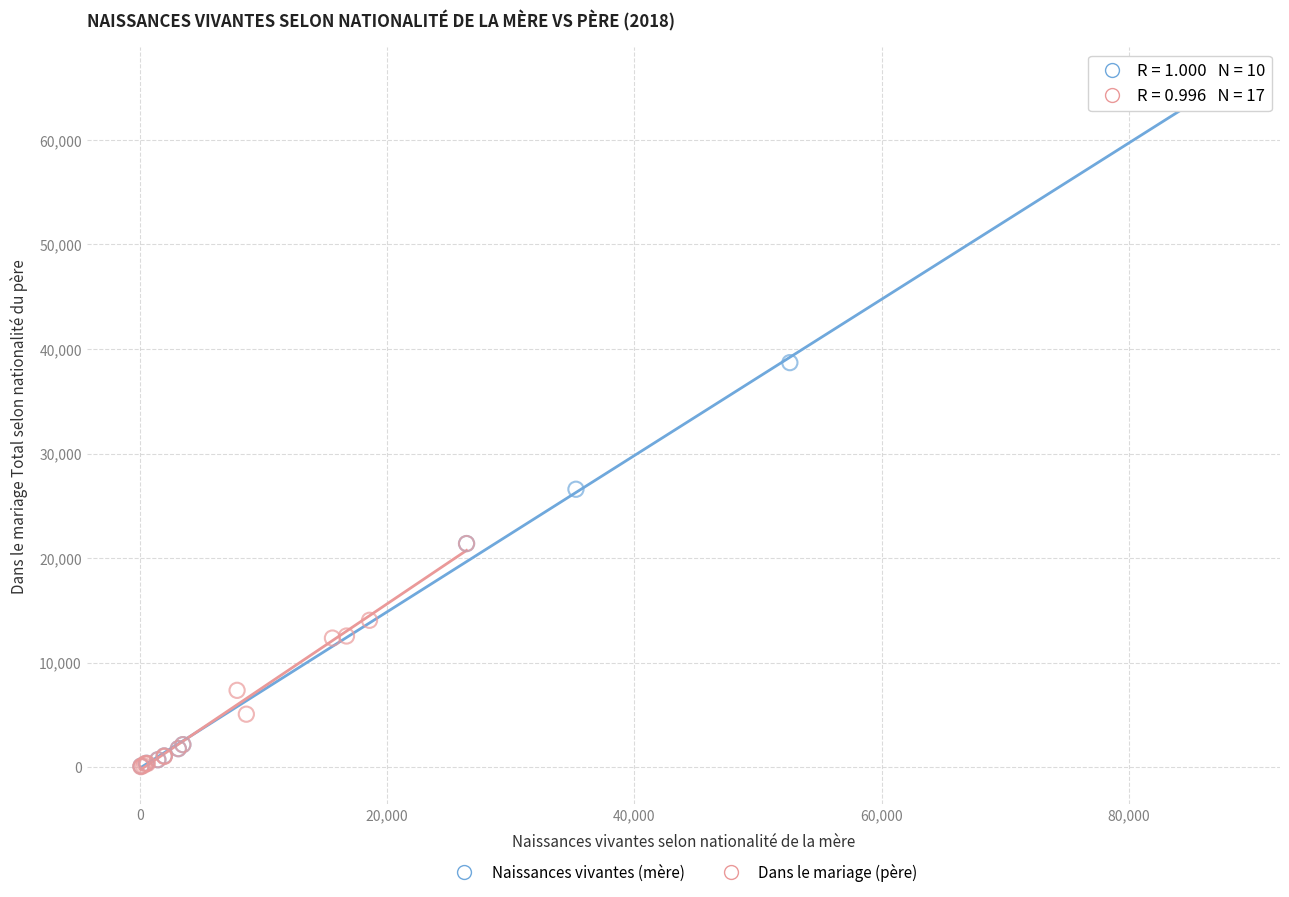

Which series has the largest Y range (max minus min)?

Naissances vivantes (mère)